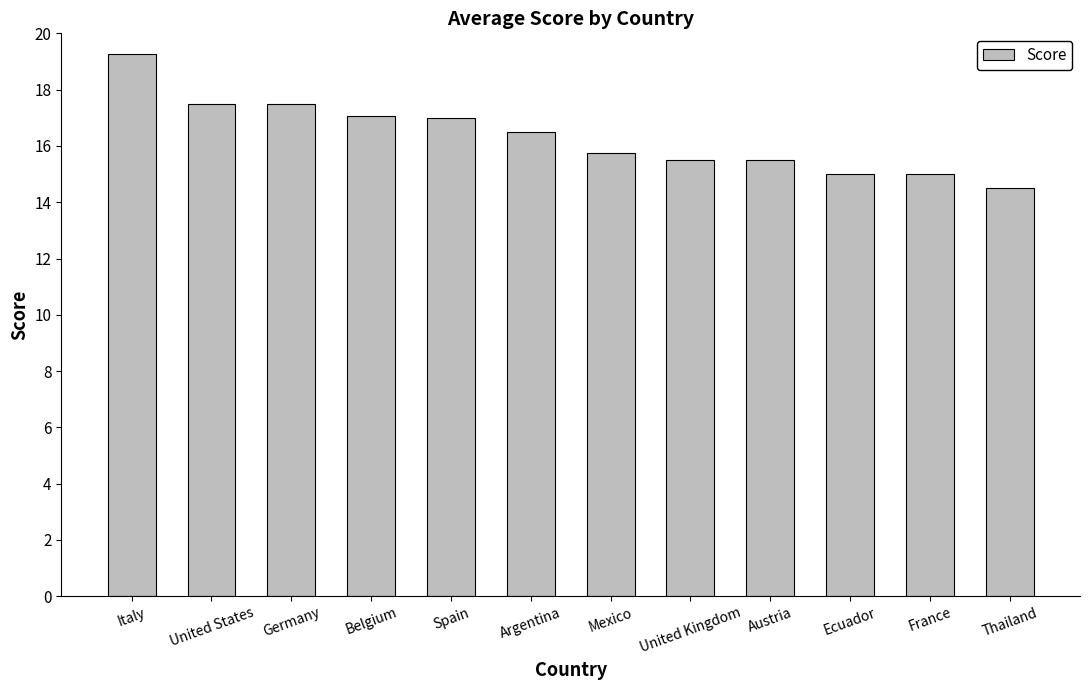

What is the difference between the values at Ecuador and Thailand?

0.5